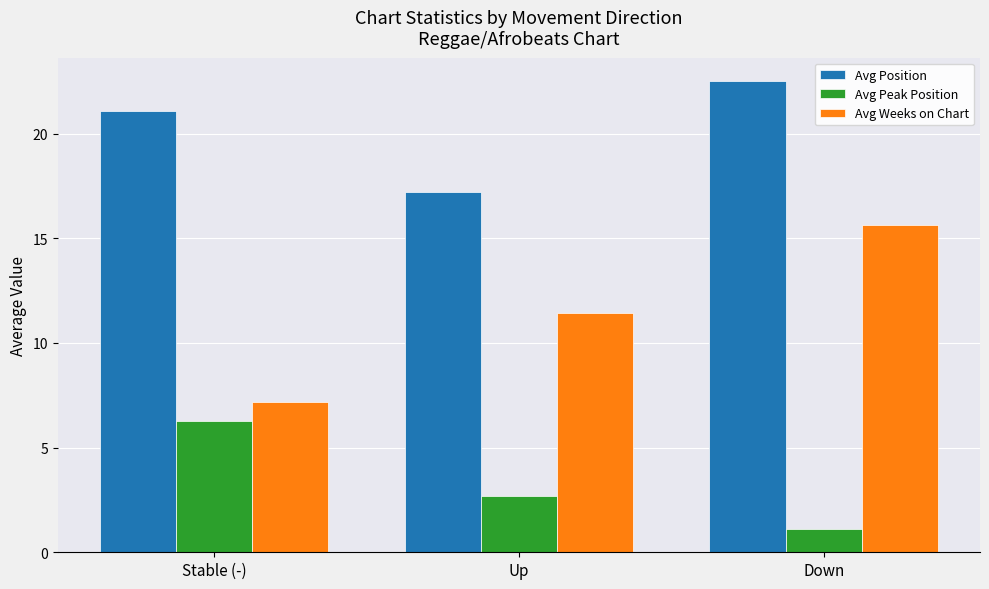

What is the sum of the Avg Position values at Down and Up?

39.7